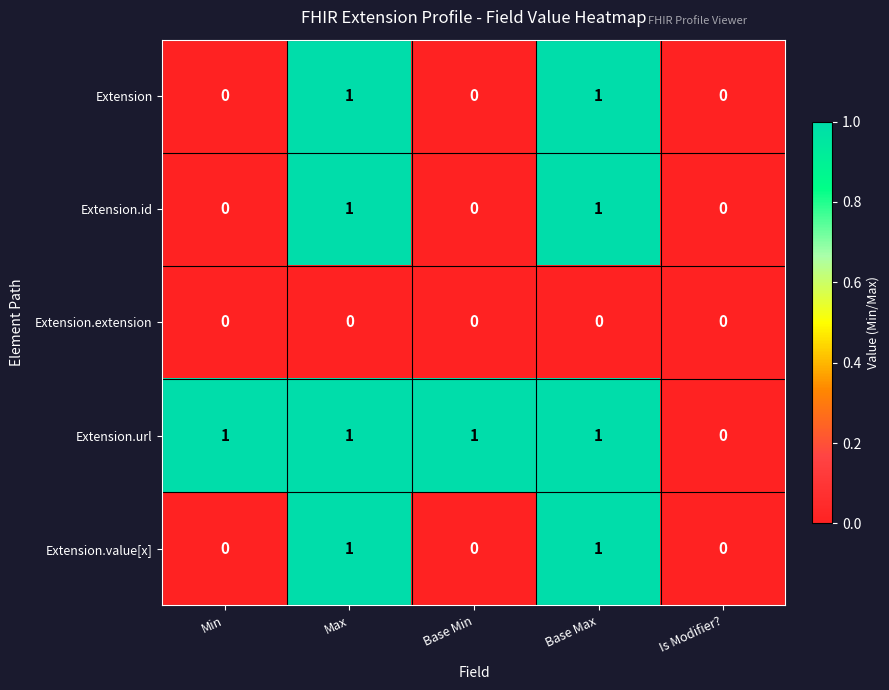

The value of Extension.url at Min is 0. True or false?

False